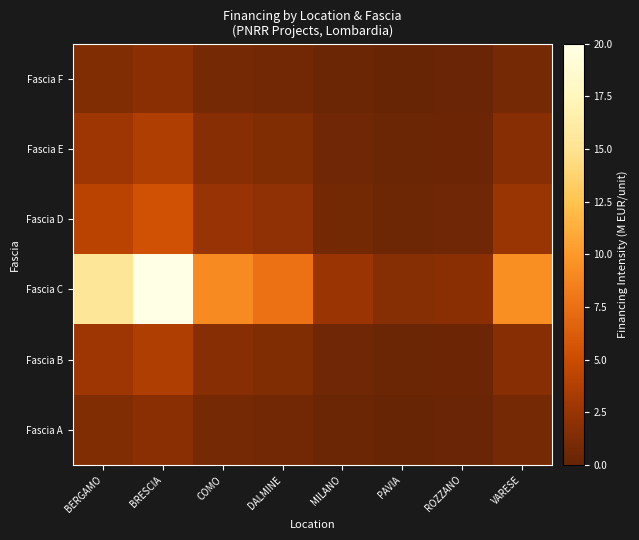

Between BERGAMO and COMO, which series saw the biggest shift?

Fascia C